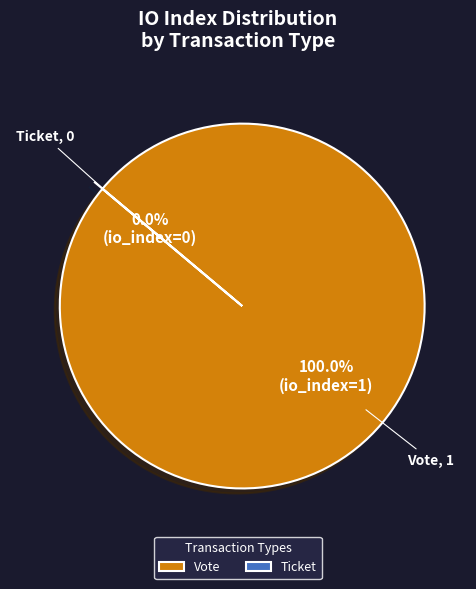

Which slice is the largest?

Vote